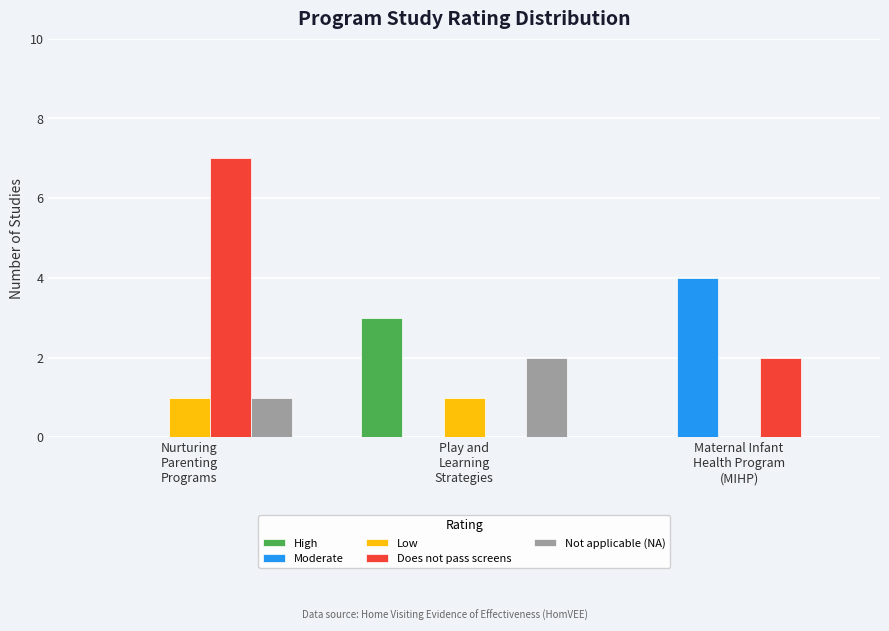

What is the total value across all series at Nurturing
Parenting
Programs?

9